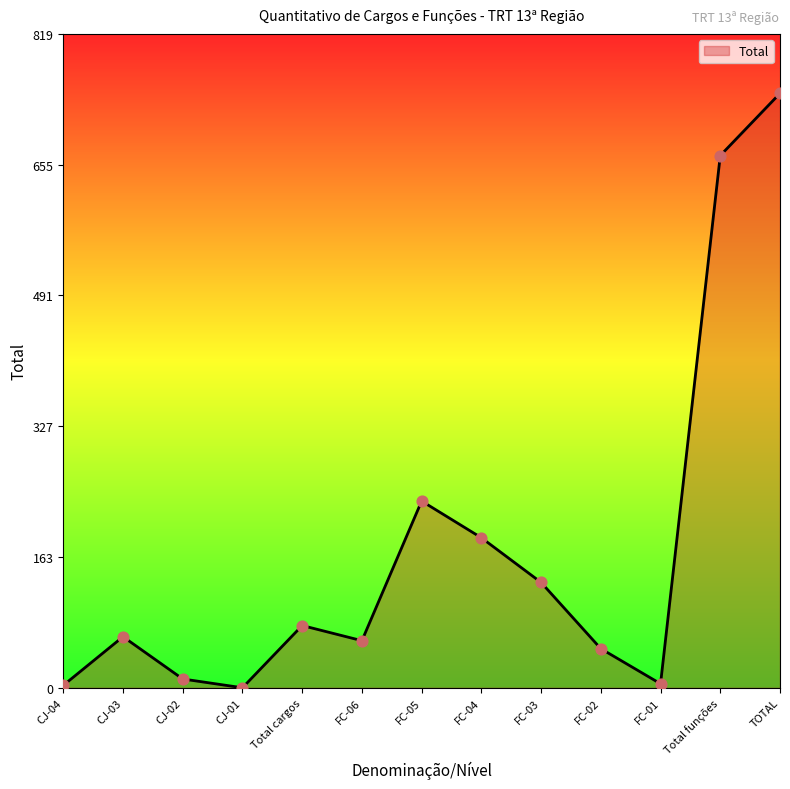

What is the ratio of the value at TOTAL to the value at FC-05?

3.2